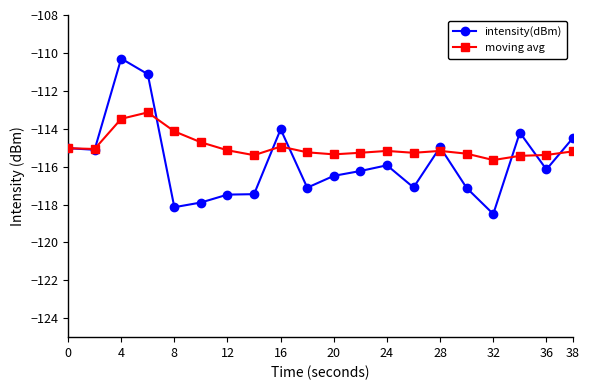

True or false: moving avg has more than 1 points higher than both neighbors.

True